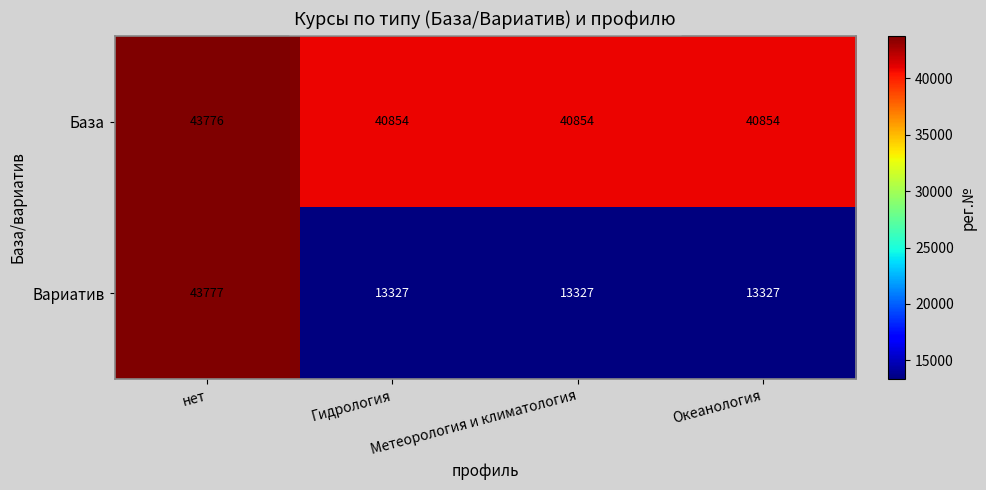

Is the value of Вариатив at Метеорология и климатология greater than the value of База at Гидрология?

No